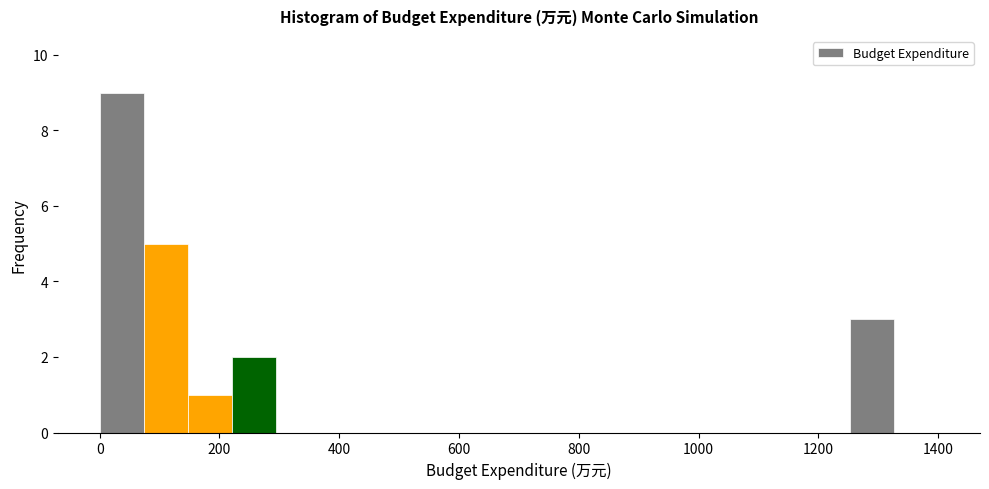

Read against the x-axis, roughly where is the centre of the tallest bar?

40